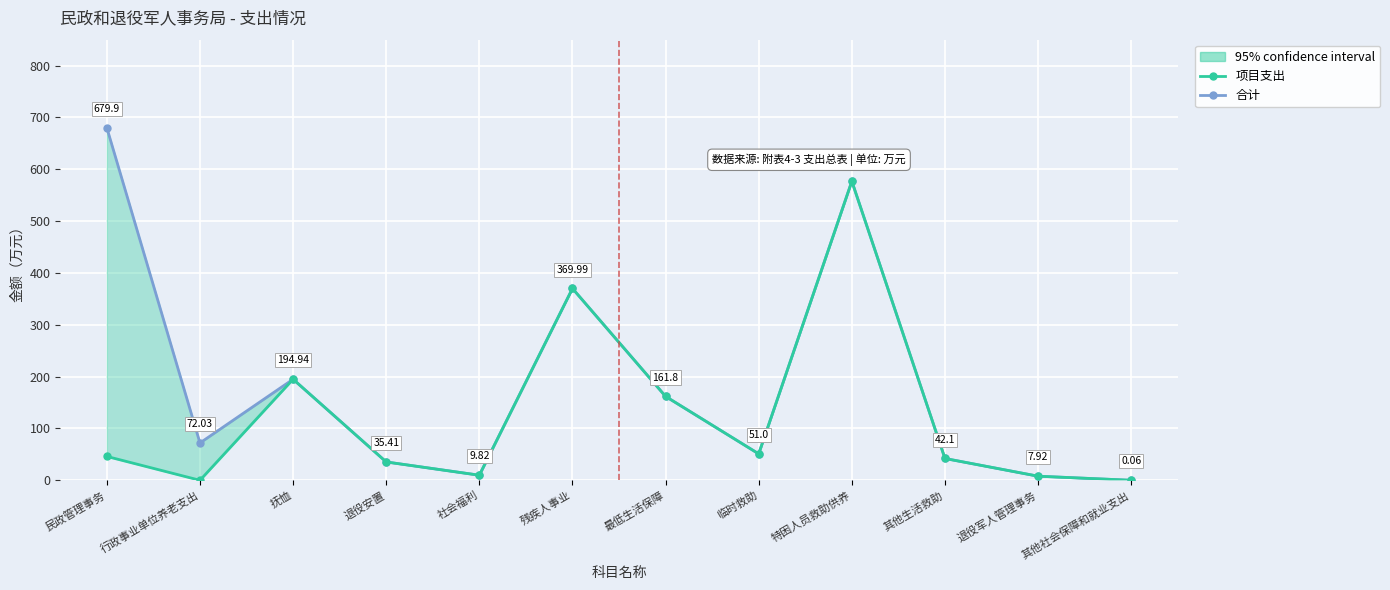

True or false: 项目支出 and 合计 cross at least once.

False